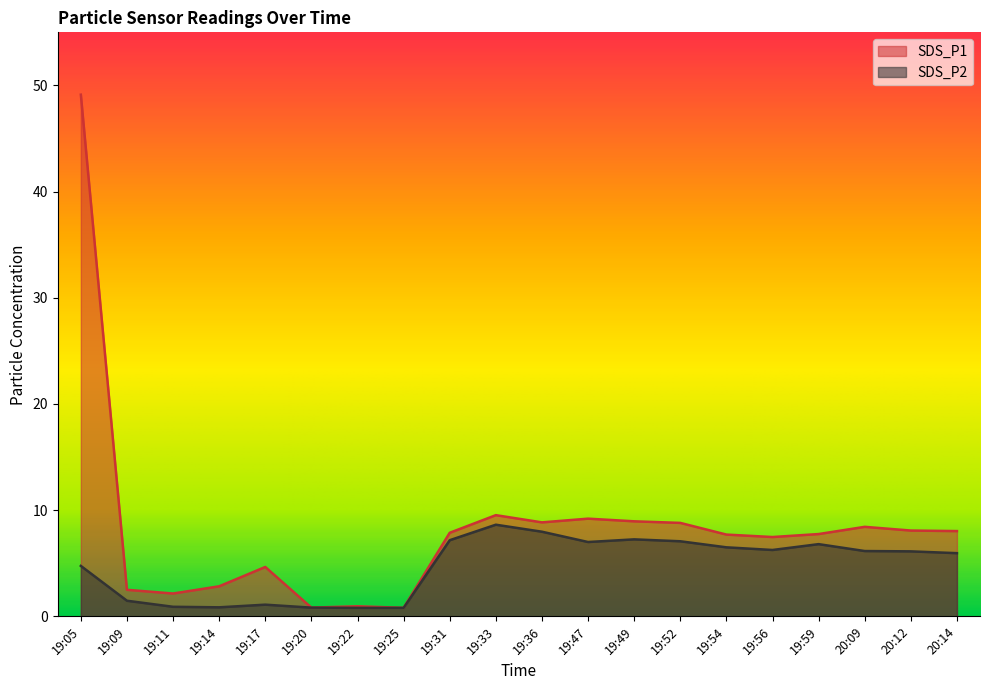

True or false: SDS_P1 and SDS_P2 cross at least once.

False